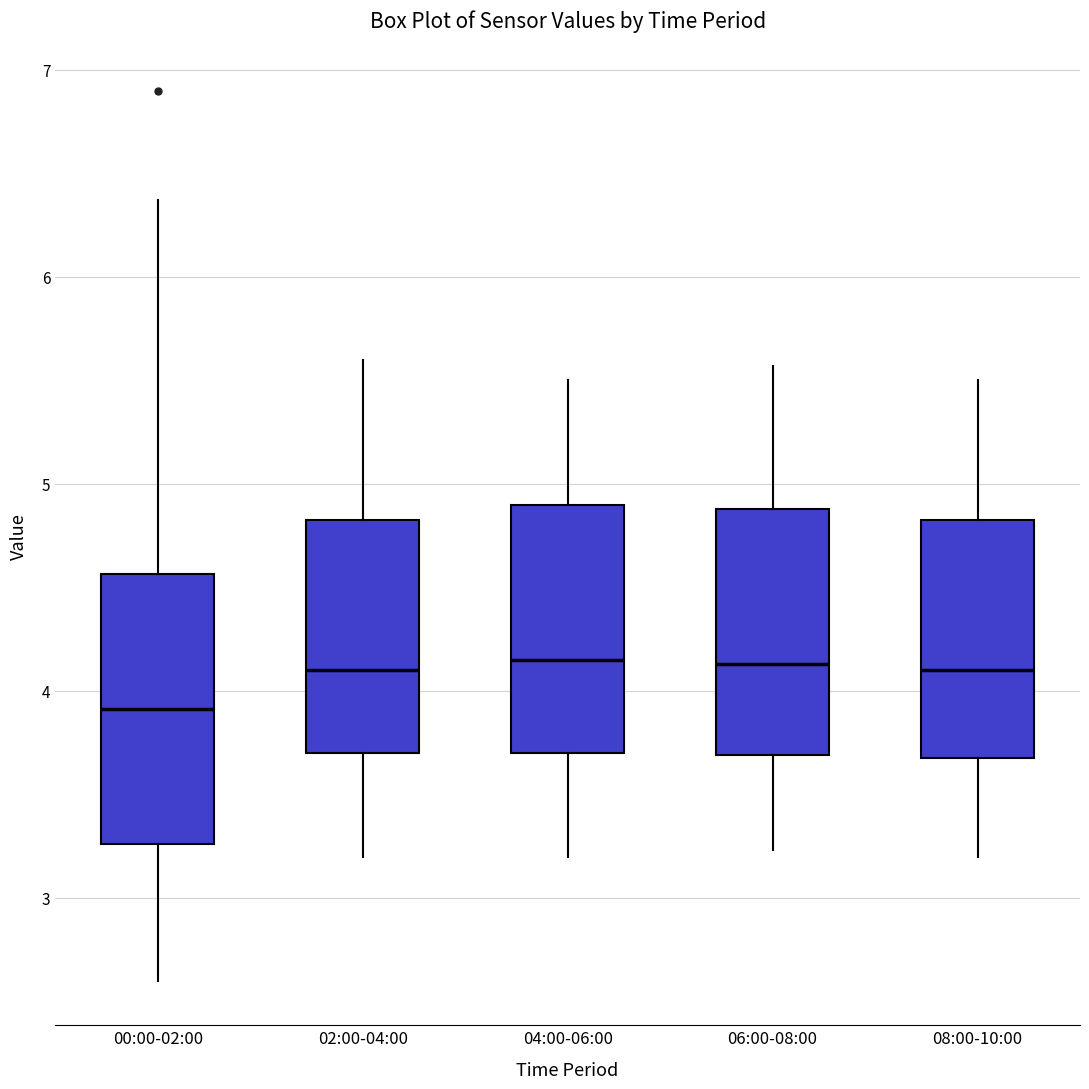

Where is the upper edge of the box for 08:00-10:00 on the y-axis? The values are not printed on the chart, so give them approximately, as read against the axis.

4.8